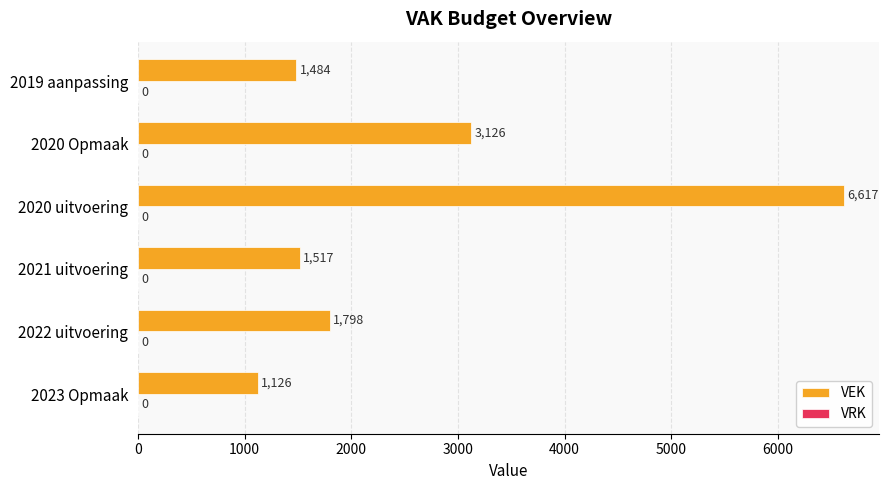

What is the greatest value displayed?

6617